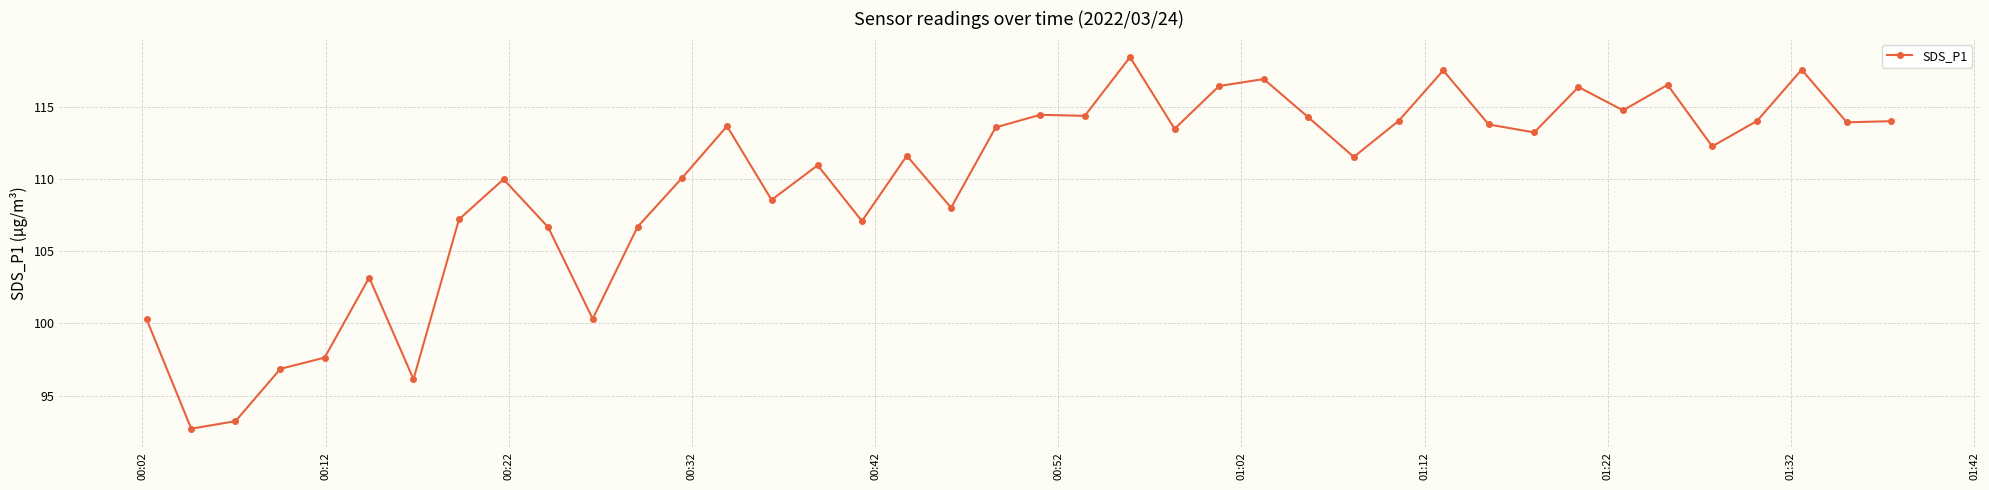

Count the number of data series in this chart.

1